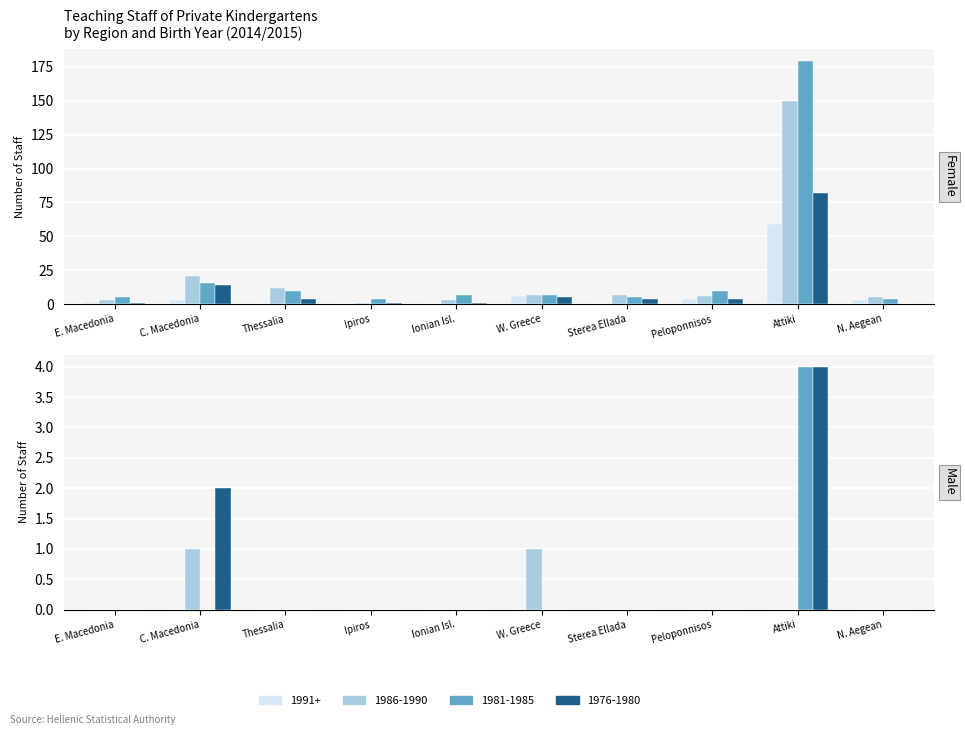

At which label is 1991+ closest to 29?

W. Greece